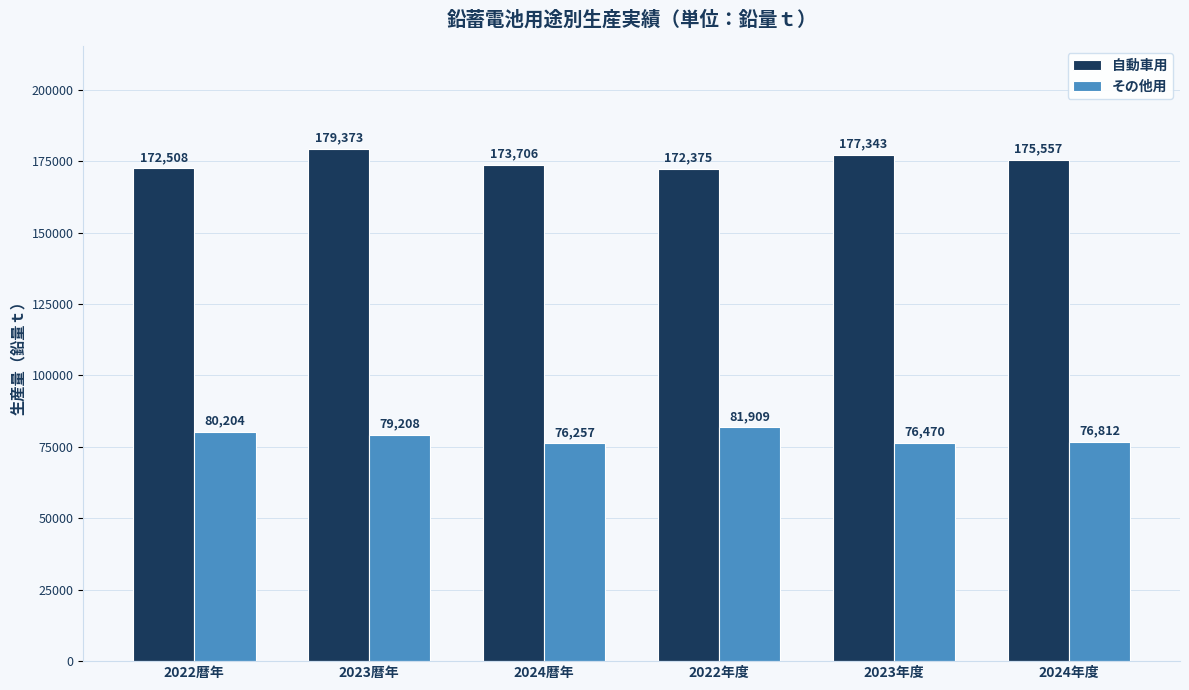

Where does the その他用 series first go above 79208?

2022暦年